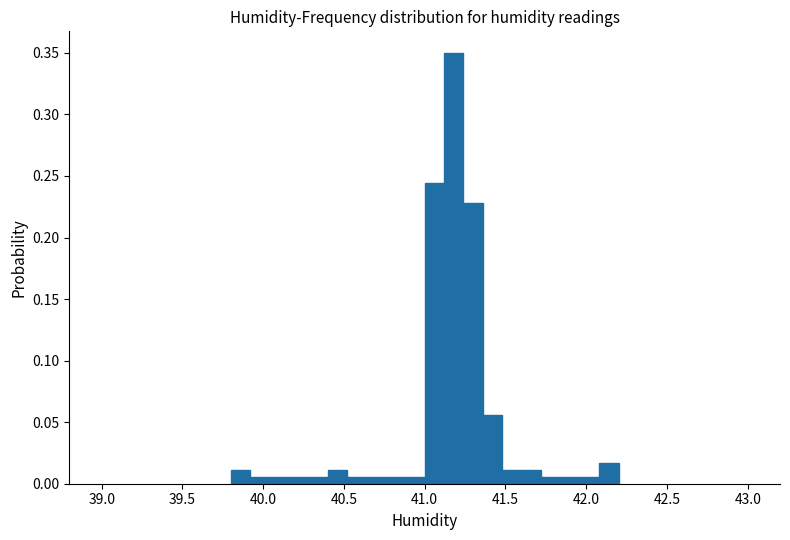

Around what value on the x-axis is the tallest bar? Give the approximate position of its centre, as read against the axis.

41.20